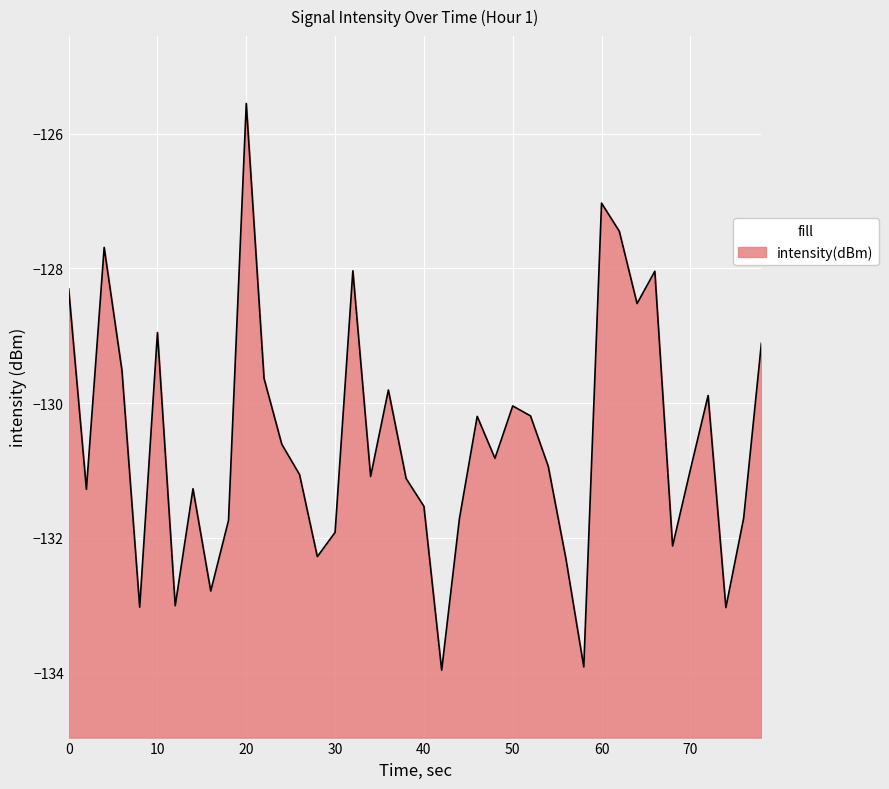

What is the sum of all values?

-5222.2